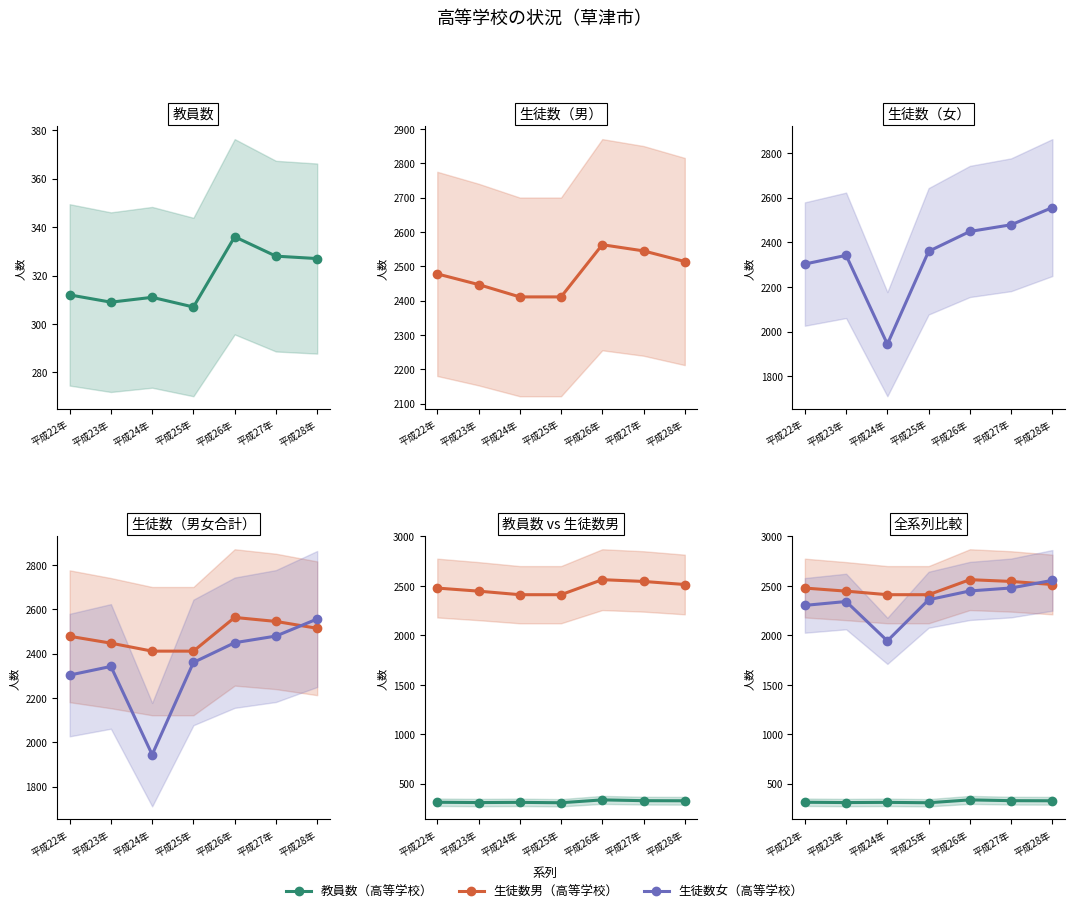

At how many categories does at least one series exceed 1798?

7